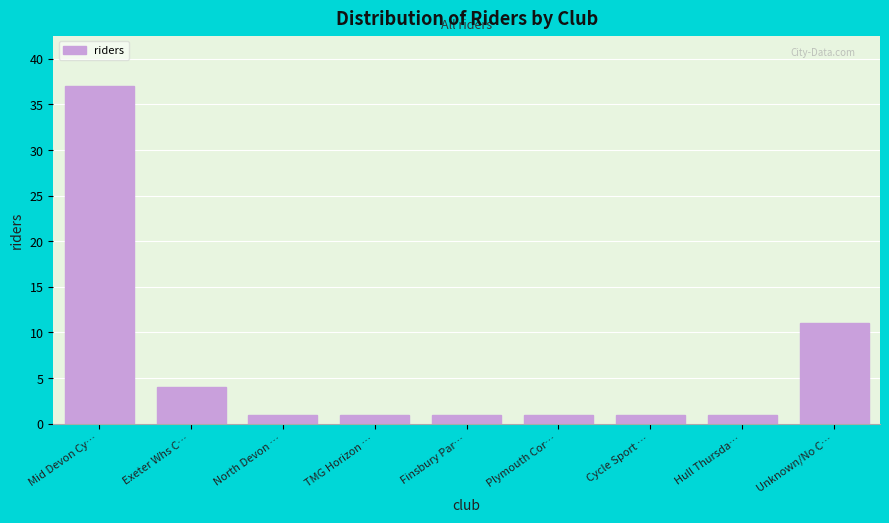

Reading left to right, transcribe all the data shown in this chart.

37	4	1	1	1	1	1	1	11